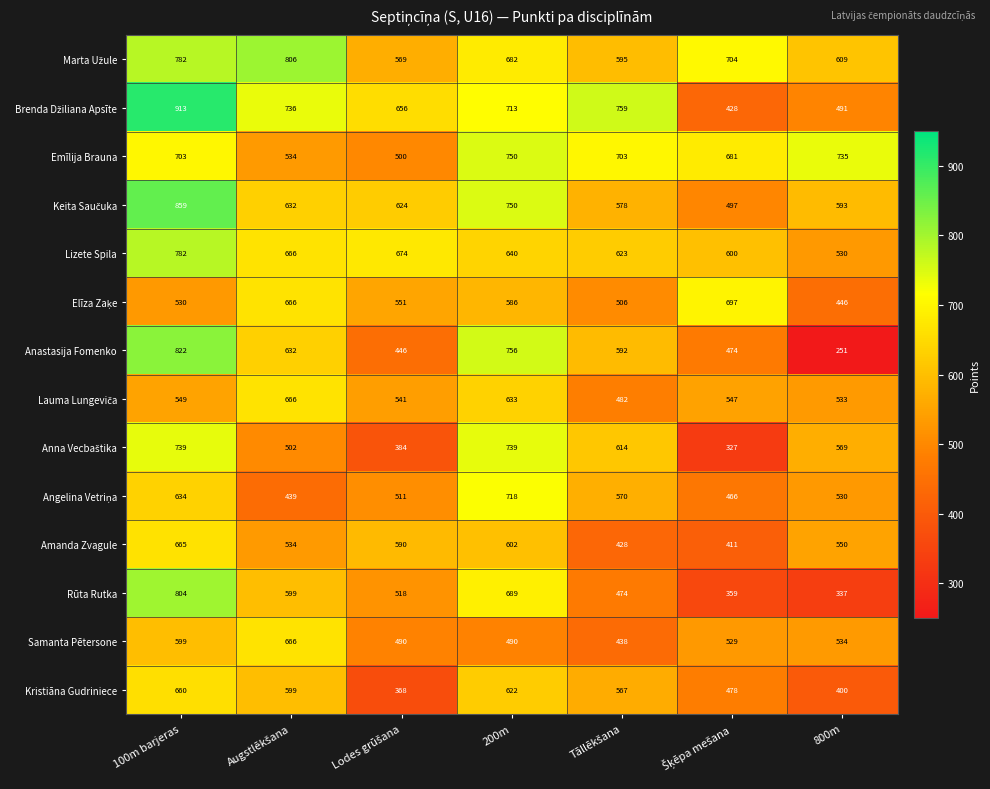

How many values in the Anastasija Fomenko series are below 592?

3